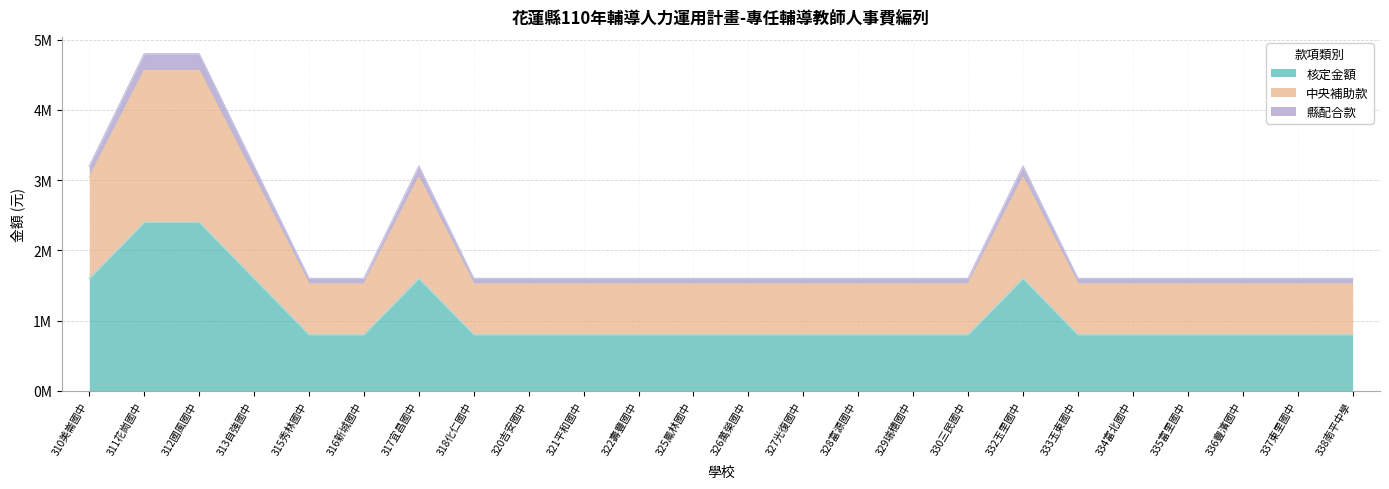

Does the chart display data point markers on the line(s)?

No